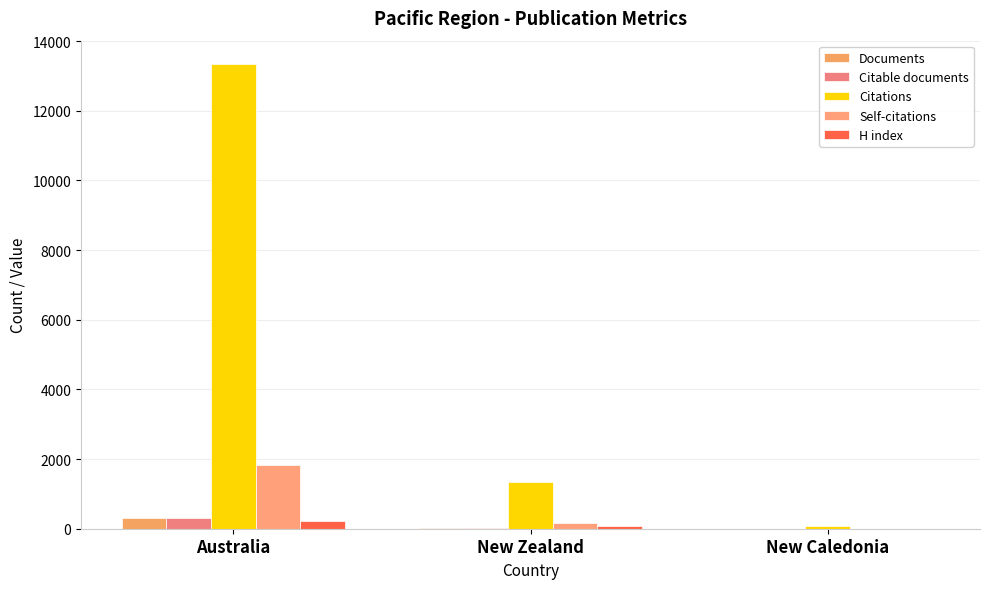

The Self-citations series shows 2 at New Caledonia. True or false?

False